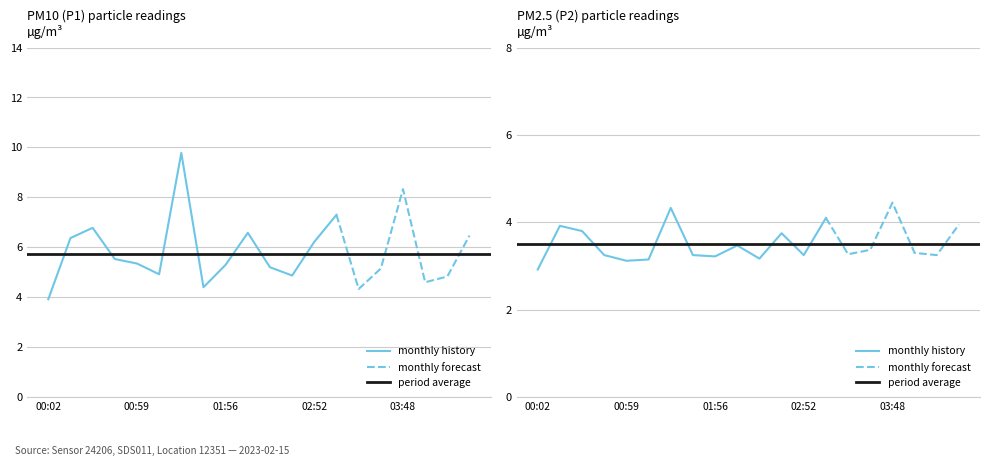

True or false: P2 has more than 1 interior local peaks.

True